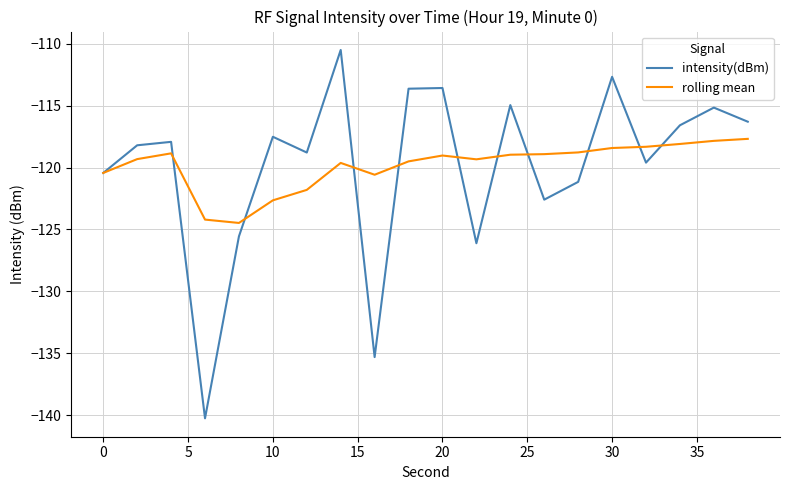

List the series in order of their peak value, lowest first.

rolling mean, intensity(dBm)